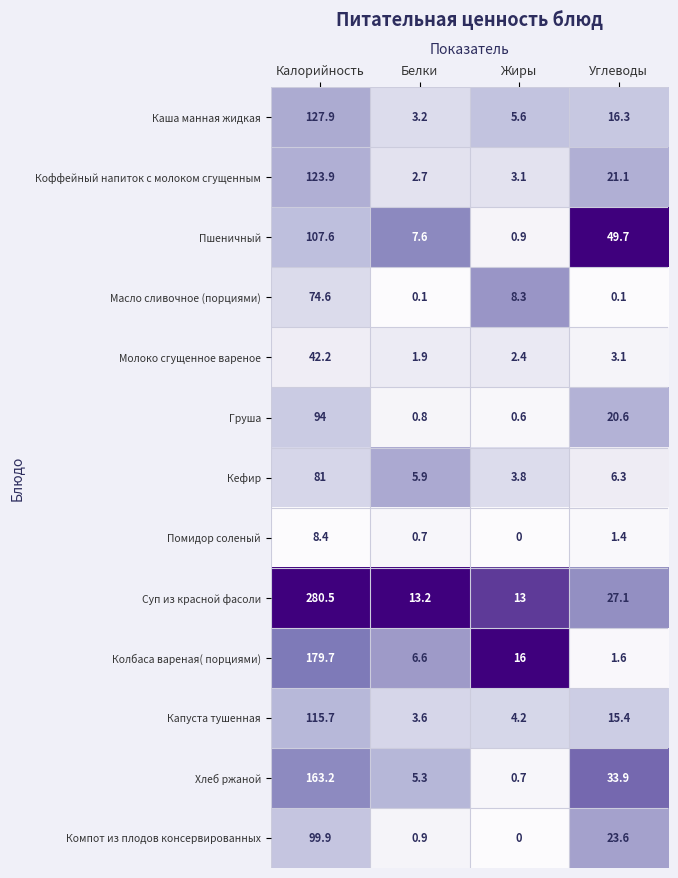

At how many categories does at least one series exceed 0?

4